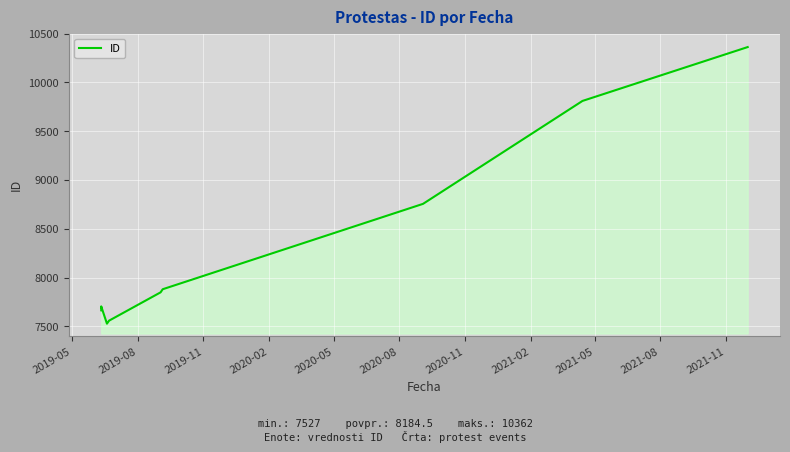

Reading left to right, extract all data points from this chart.

7664	7701	7702	7703	7704	7527	7558	7848	7880	8755	9810	10362